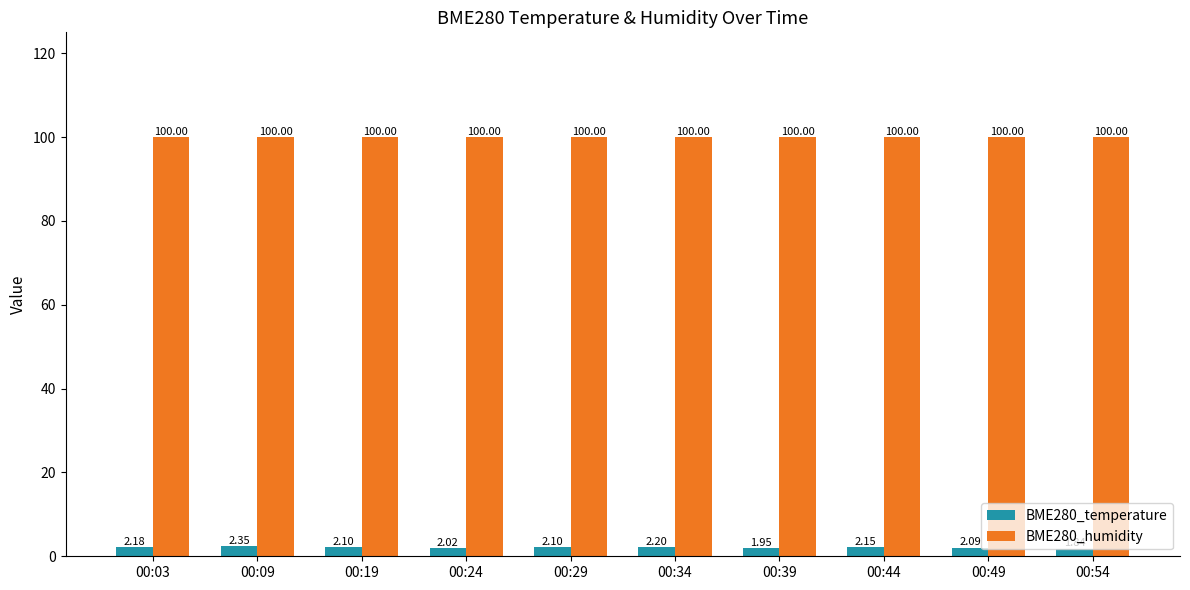

Rank the series at 00:54 from highest to lowest value.

BME280_humidity, BME280_temperature